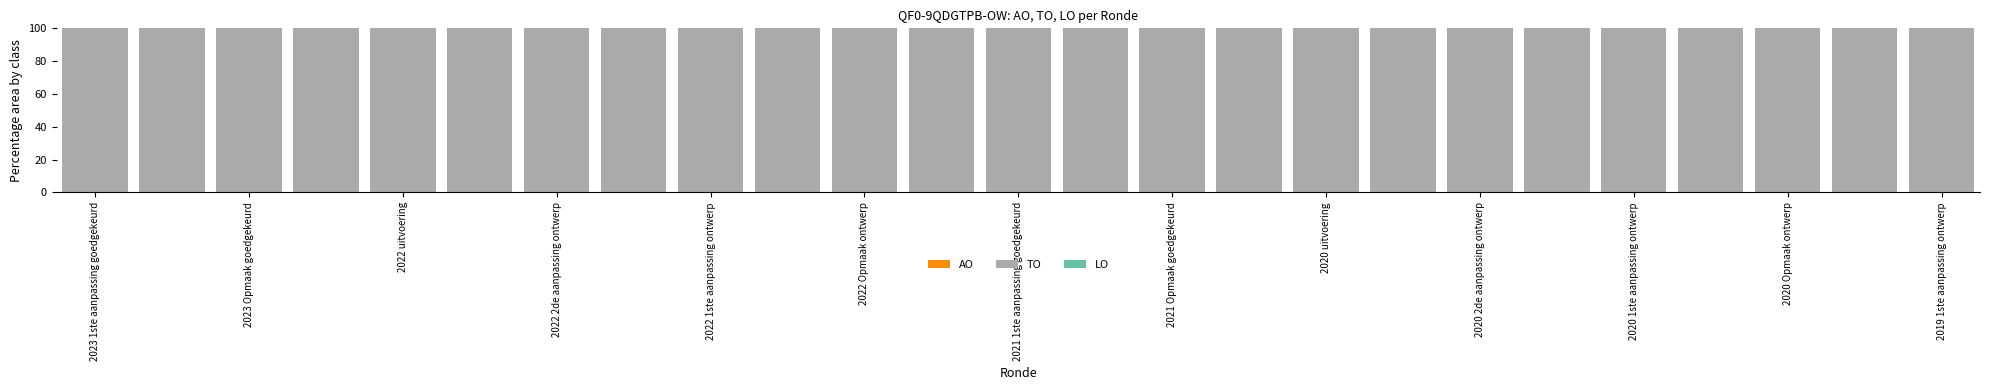

How many bars are there in each group?

3